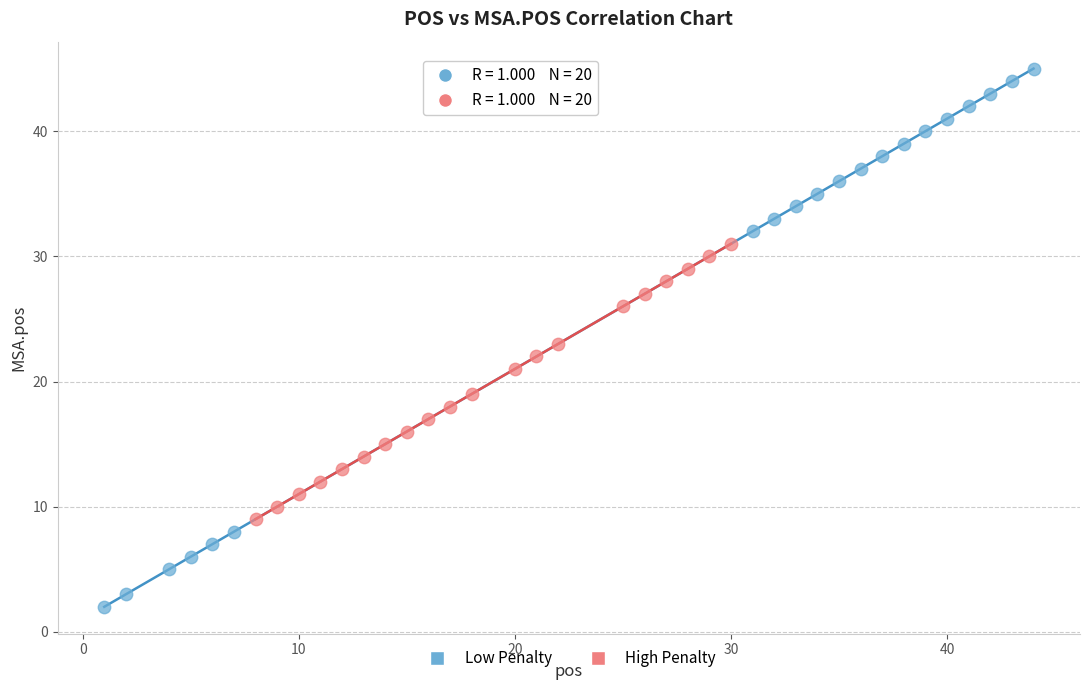

Which series has the largest Y range (max minus min)?

Low Penalty